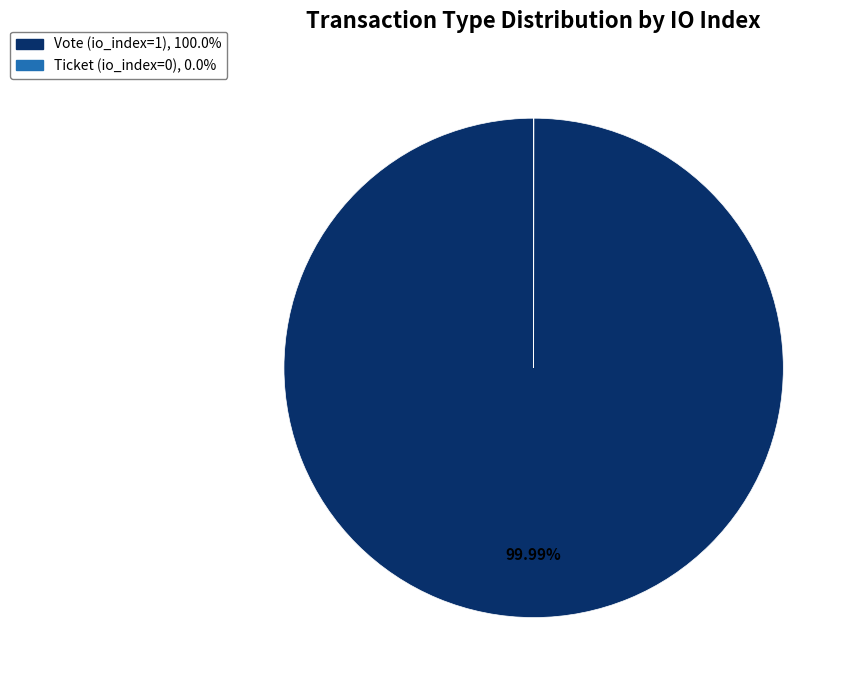

Is there any slice that represents more than half of the pie?

Yes